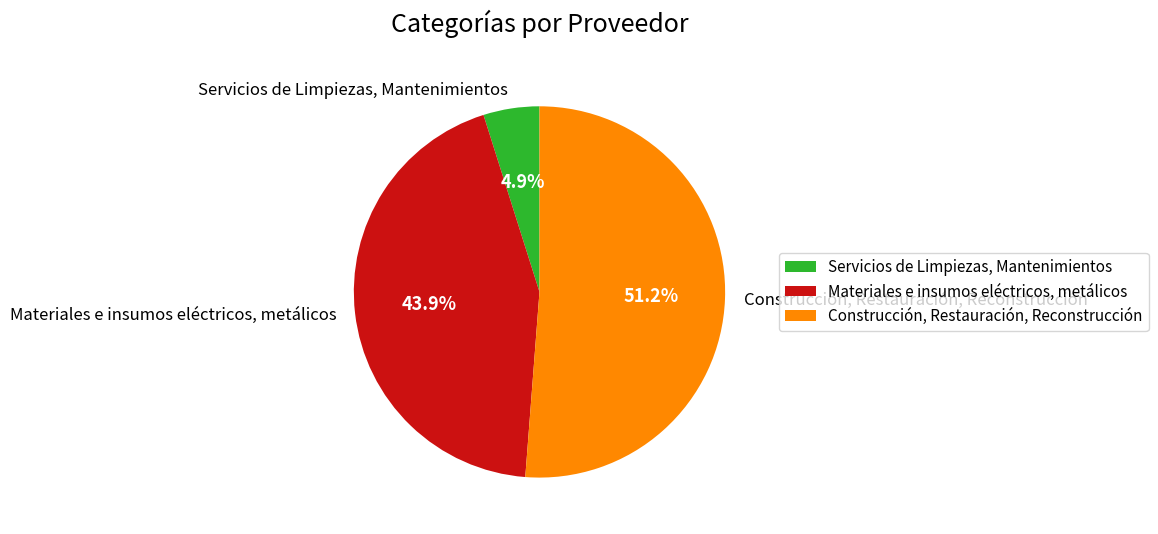

Combined, what portion of the pie is Servicios de Limpiezas, Mantenimientos and Materiales e insumos eléctricos, metálicos?

48.8%